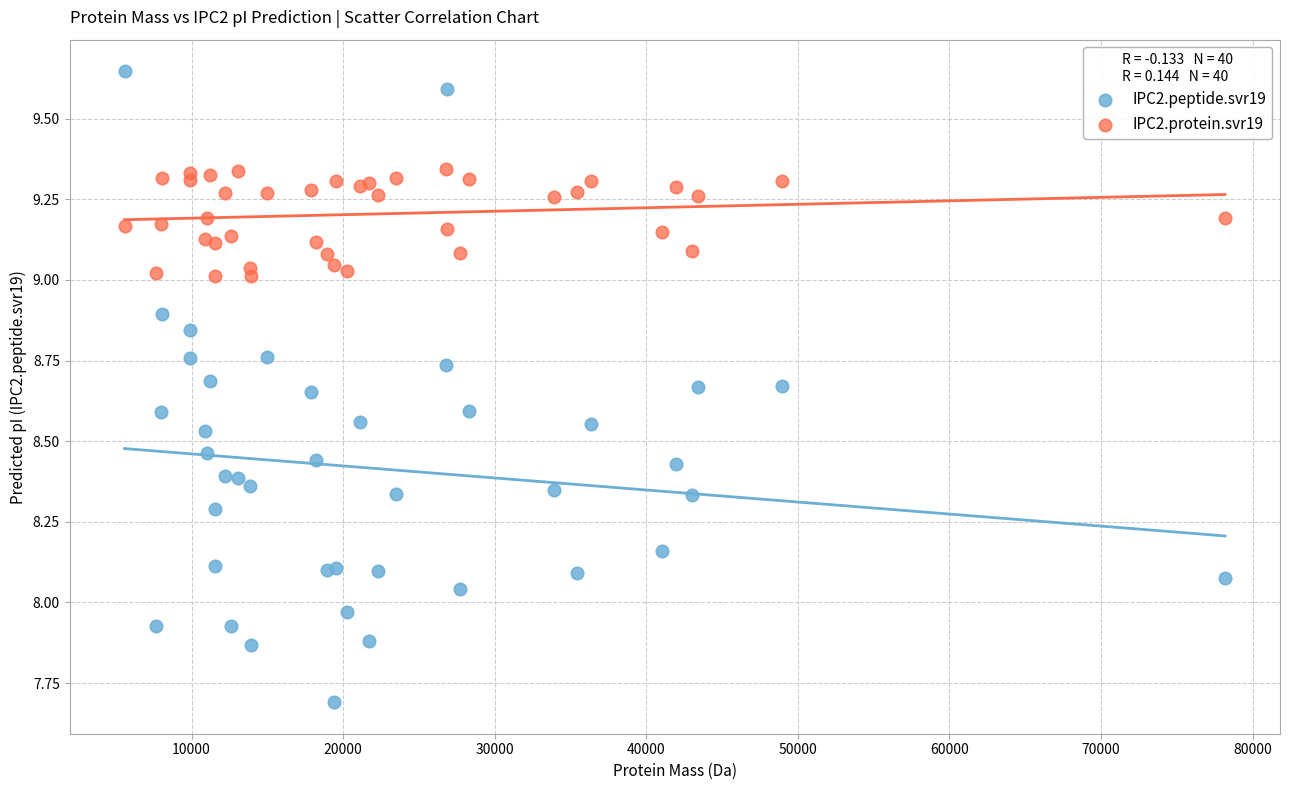

Which series has the largest Y range (max minus min)?

IPC2.peptide.svr19